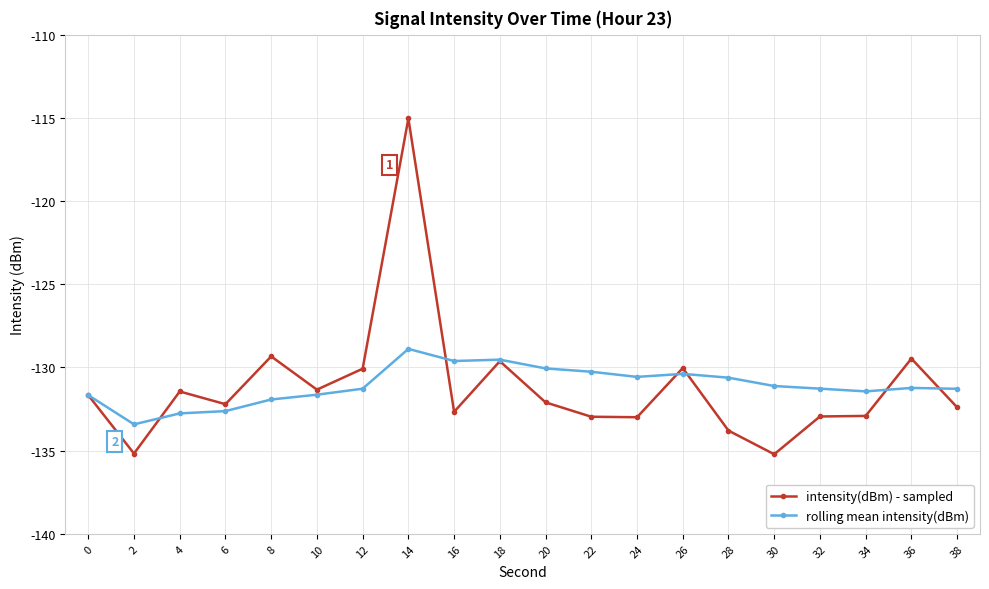

At how many categories does at least one series exceed -126?

1